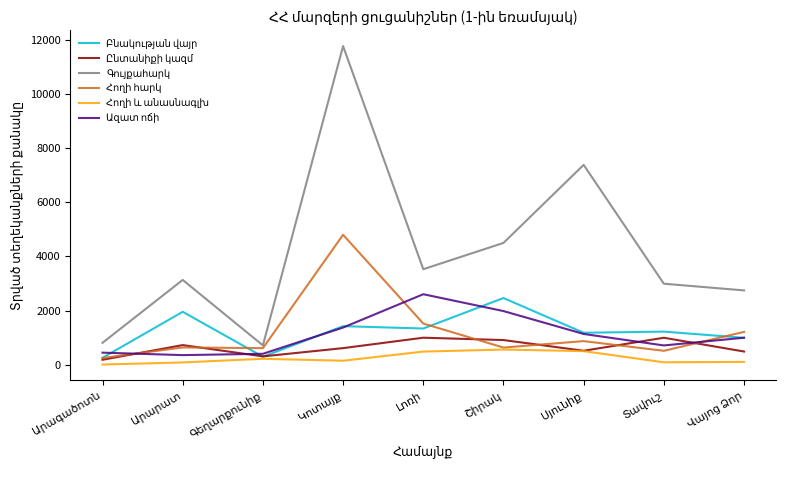

Does the chart display data point markers on the line(s)?

No